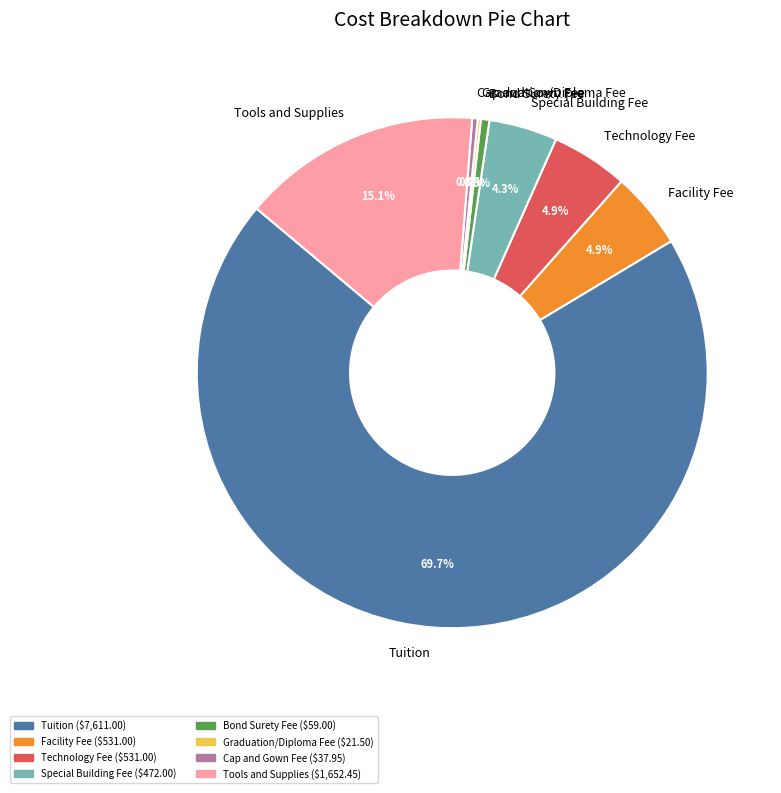

Is Tuition the majority of the pie?

Yes